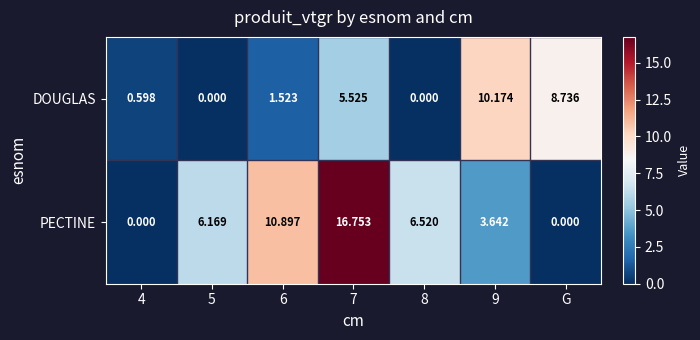

List the series in order of their overall mean, lowest first.

DOUGLAS, PECTINE